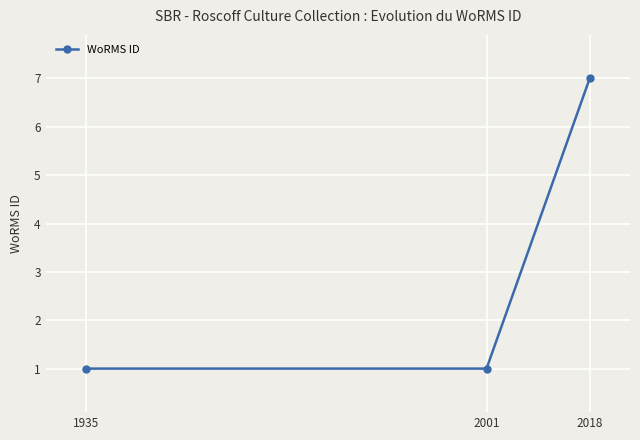

Reading right to left, extract all data points from this chart.

7	1	1